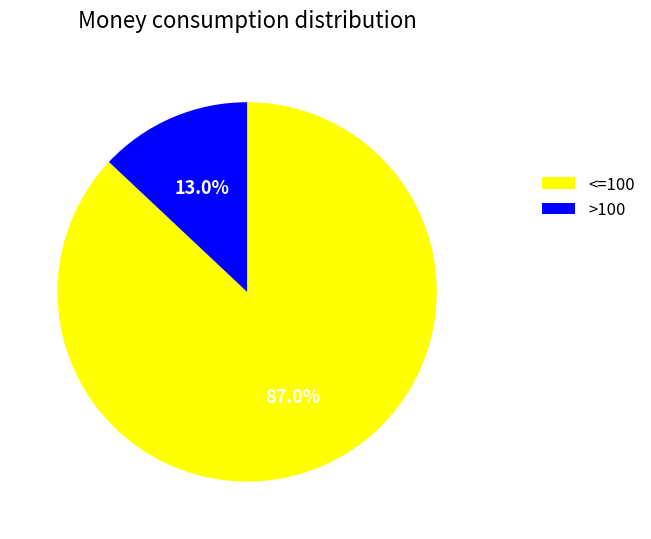

Is there any slice that represents more than half of the pie?

Yes